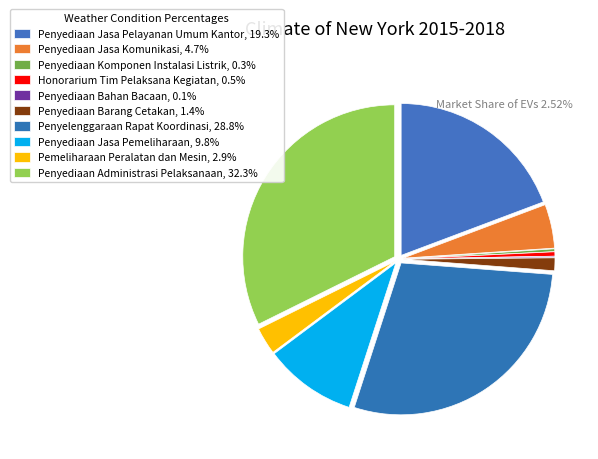

Count the number of slices in the pie.

10